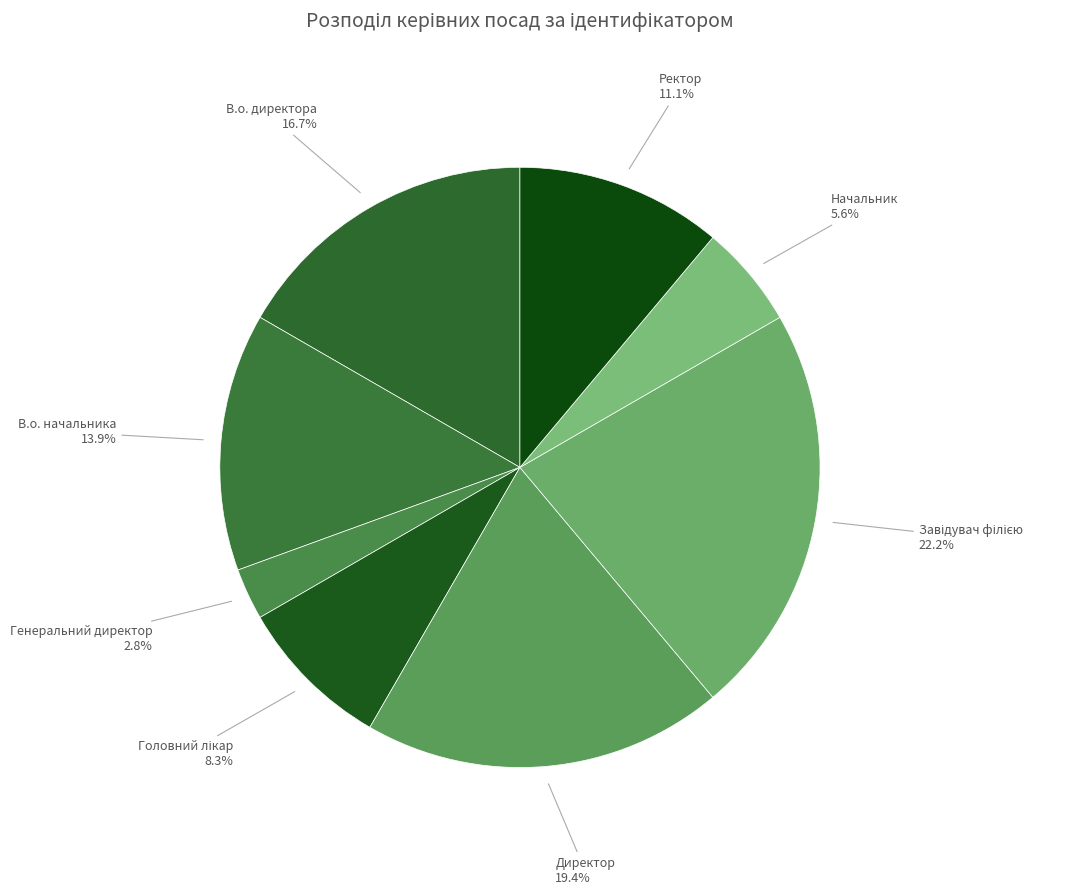

How many segments does this pie chart have?

8